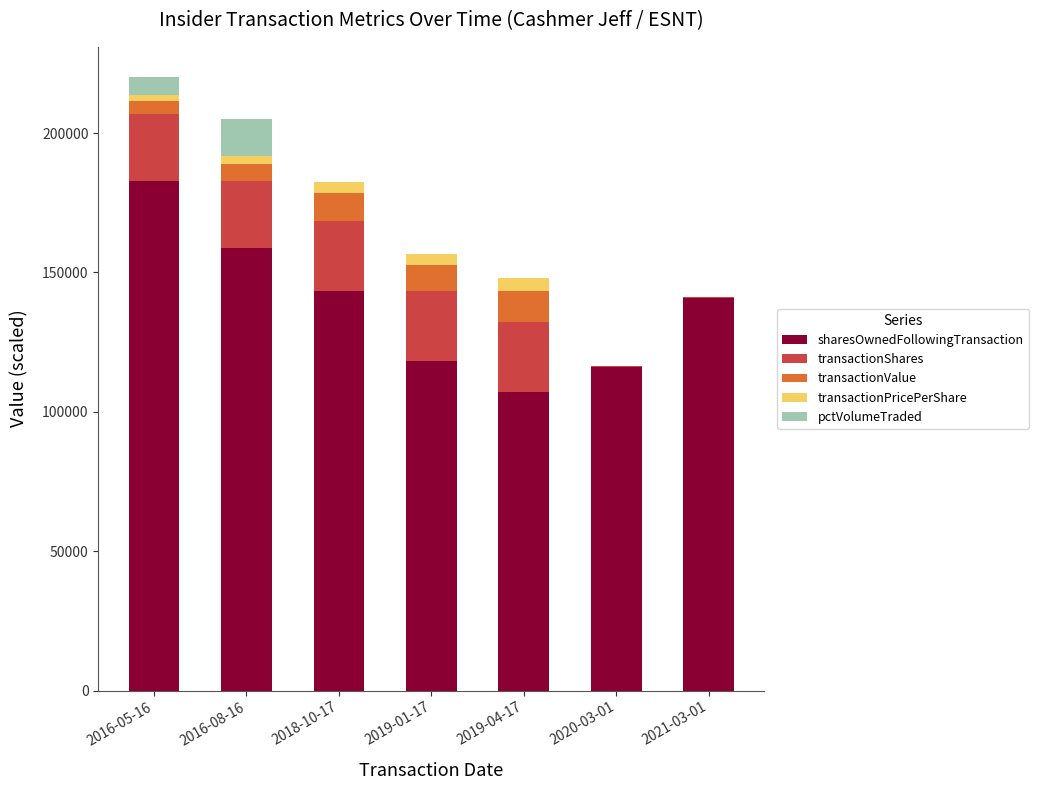

Are the bars grouped side by side (vs. stacked)?

No